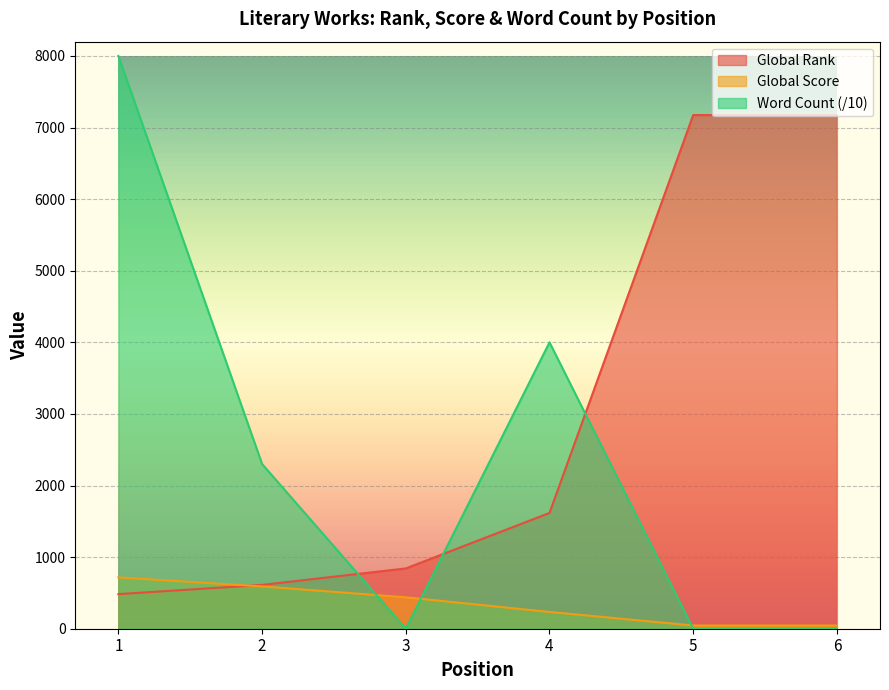

Where do Word Count and Global Score first cross each other?

2 and 3